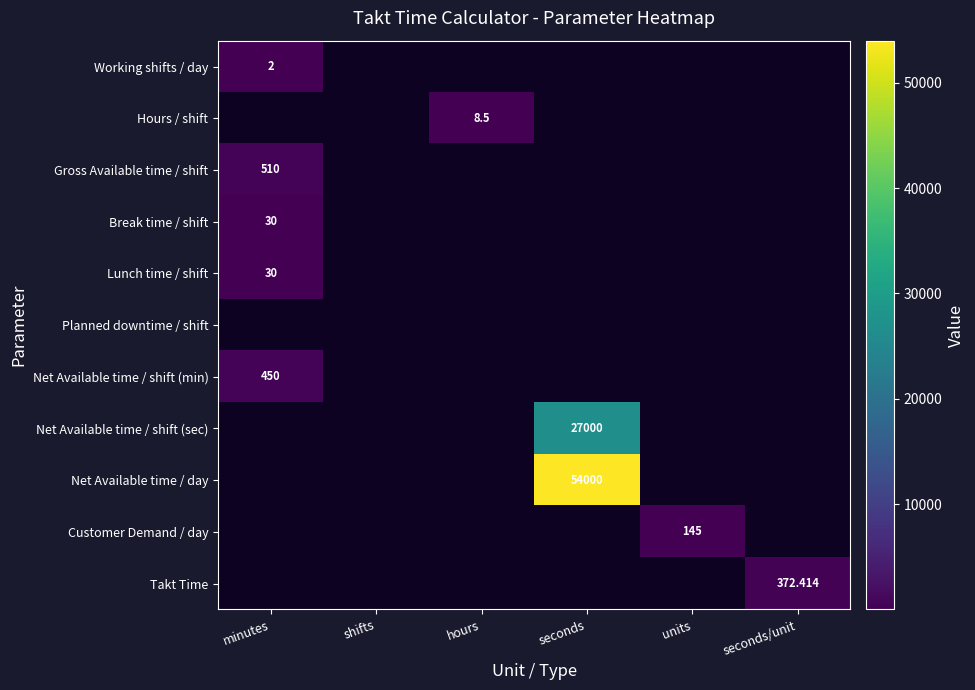

At which label does Customer Demand / day reach its minimum?

minutes